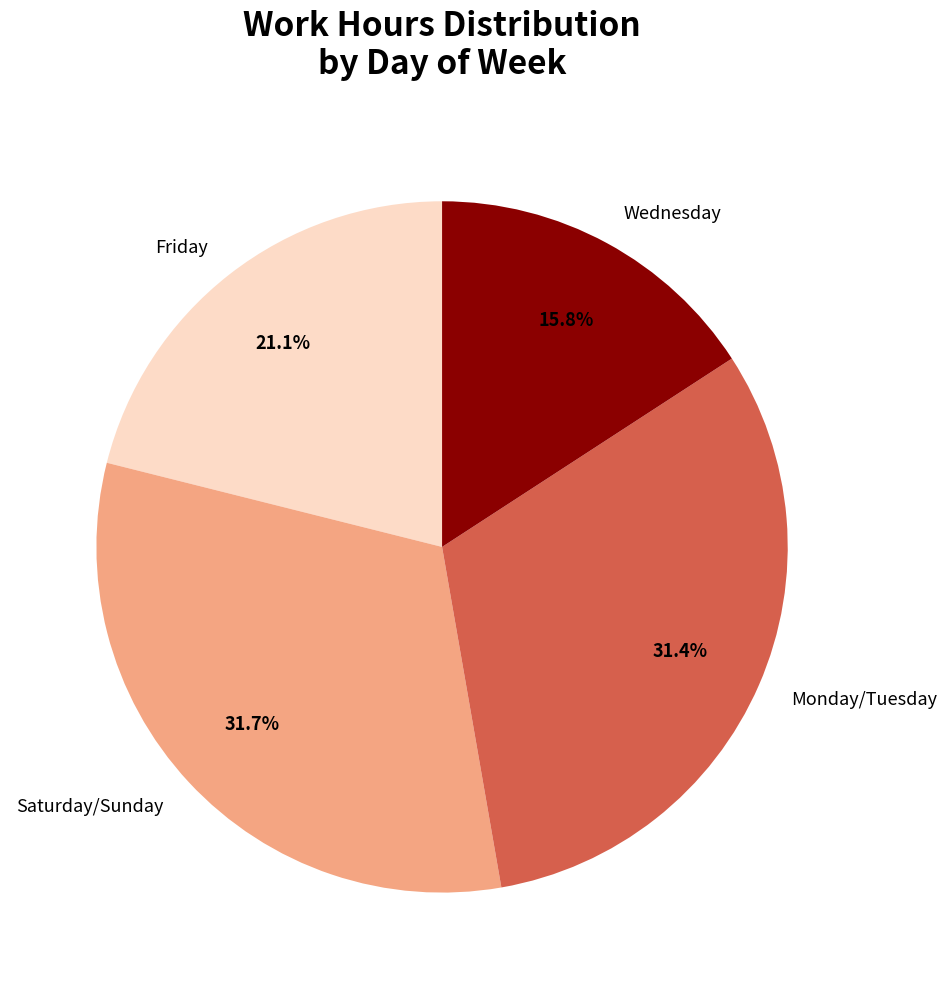

How many slices are in this pie chart?

4